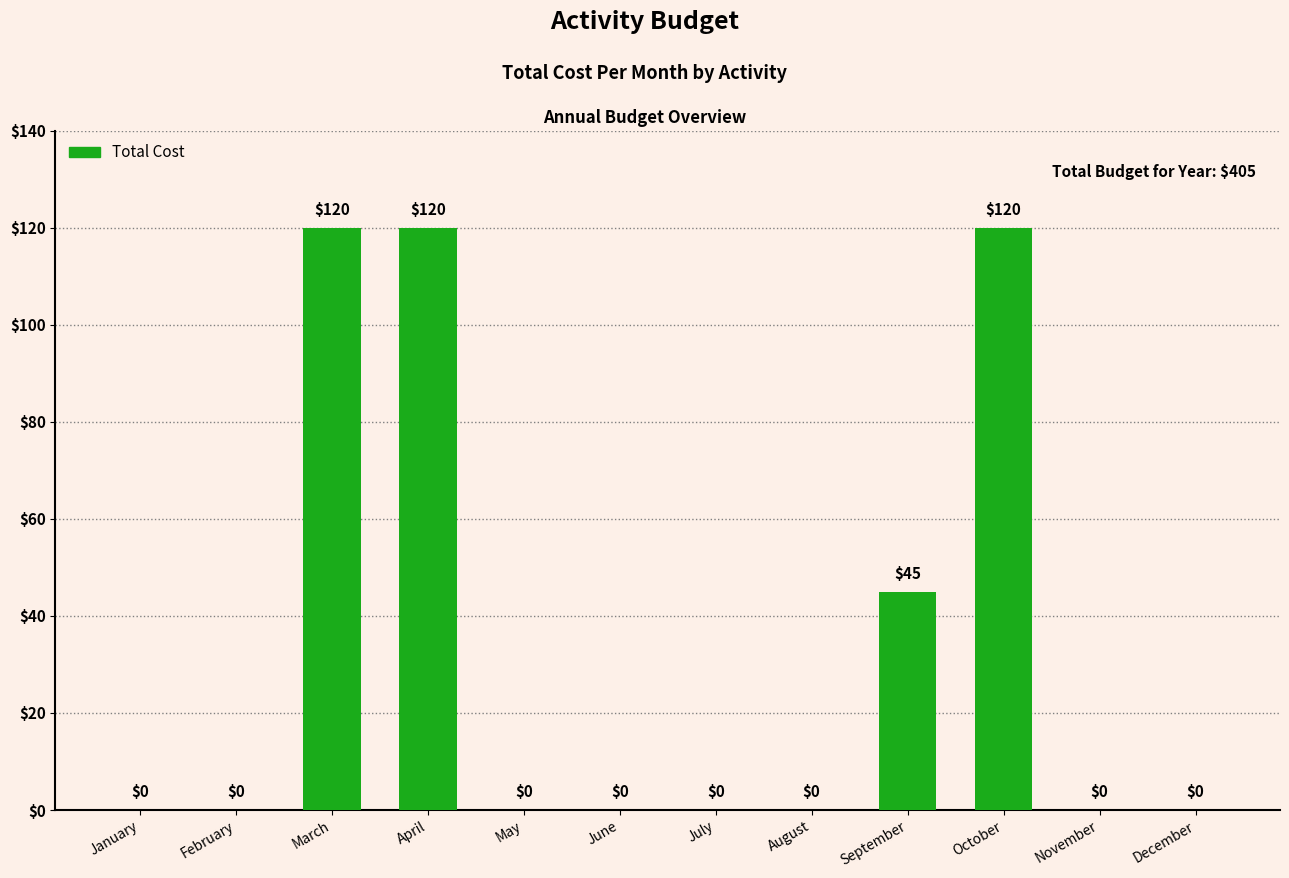

At which label is the value closest to 60?

September